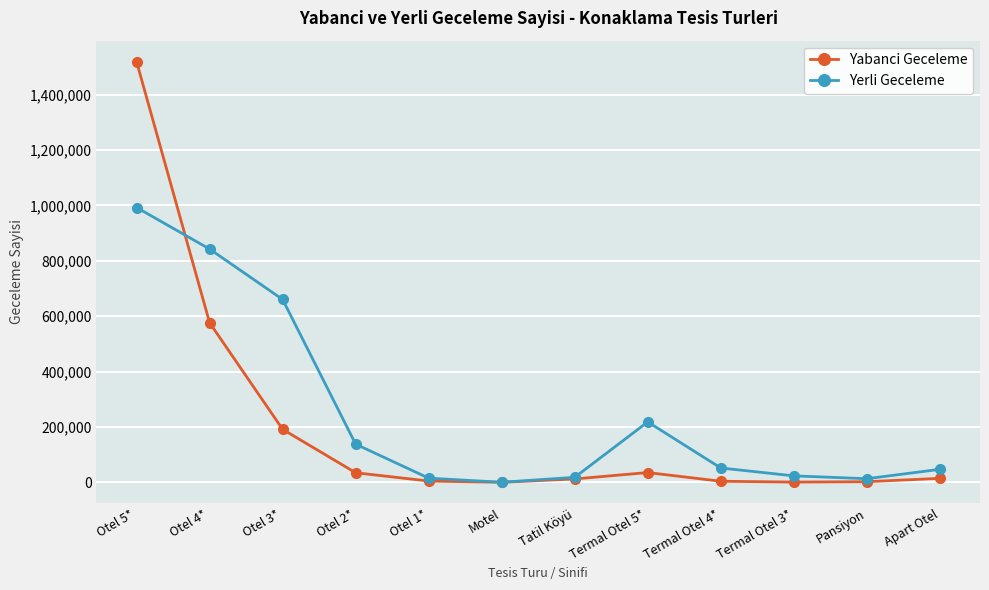

What is the label of the 3rd point from the left?

Otel 3*